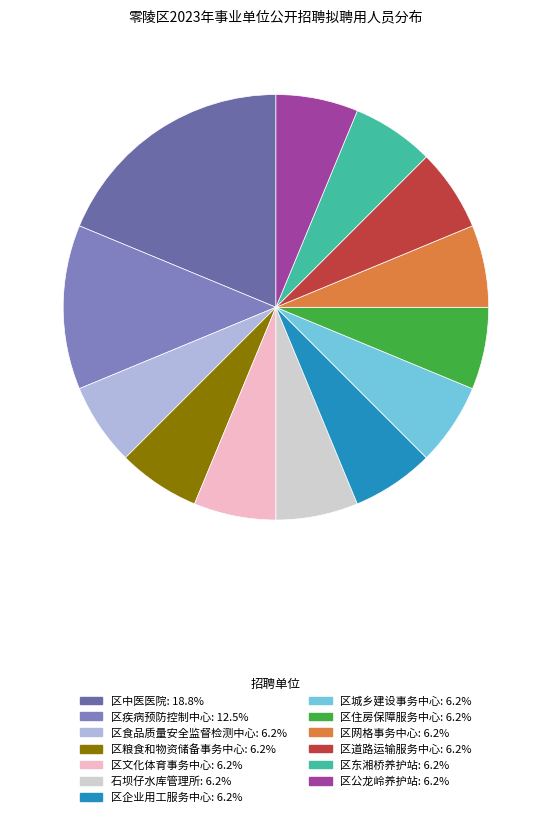

To the nearest percent, what is the average slice percentage?

8%